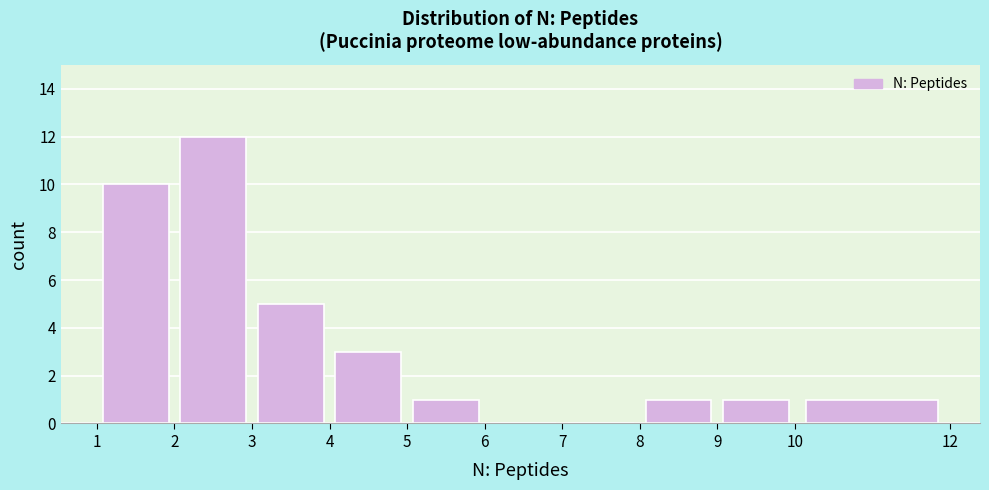

Reading left to right, transcribe this chart: for each bar, give the range it covers on the x-axis and its height. The values are not printed on the chart, so give them approximately, as read against the axis.

1 to 2: 10
2 to 3: 12
3 to 4: 5
4 to 5: 3
5 to 6: 1
6 to 7: 0
7 to 8: 0
8 to 9: 1
9 to 10: 1
10 to 12: 1